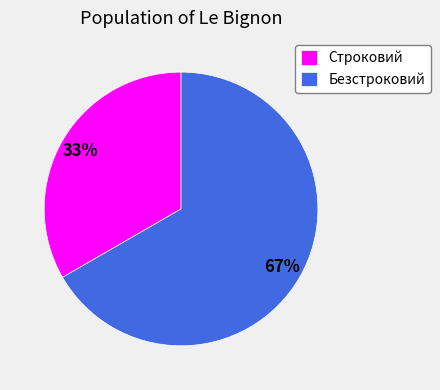

Is there any slice that represents more than half of the pie?

Yes